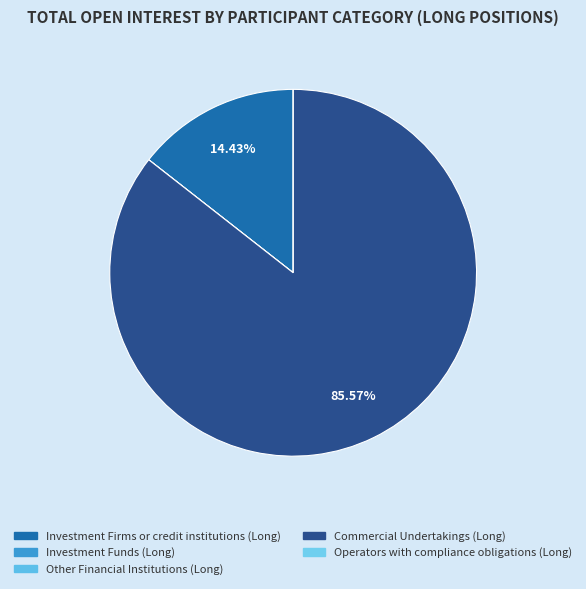

Is it true that Other Financial Institutions (Long) is 1% of the pie?

False